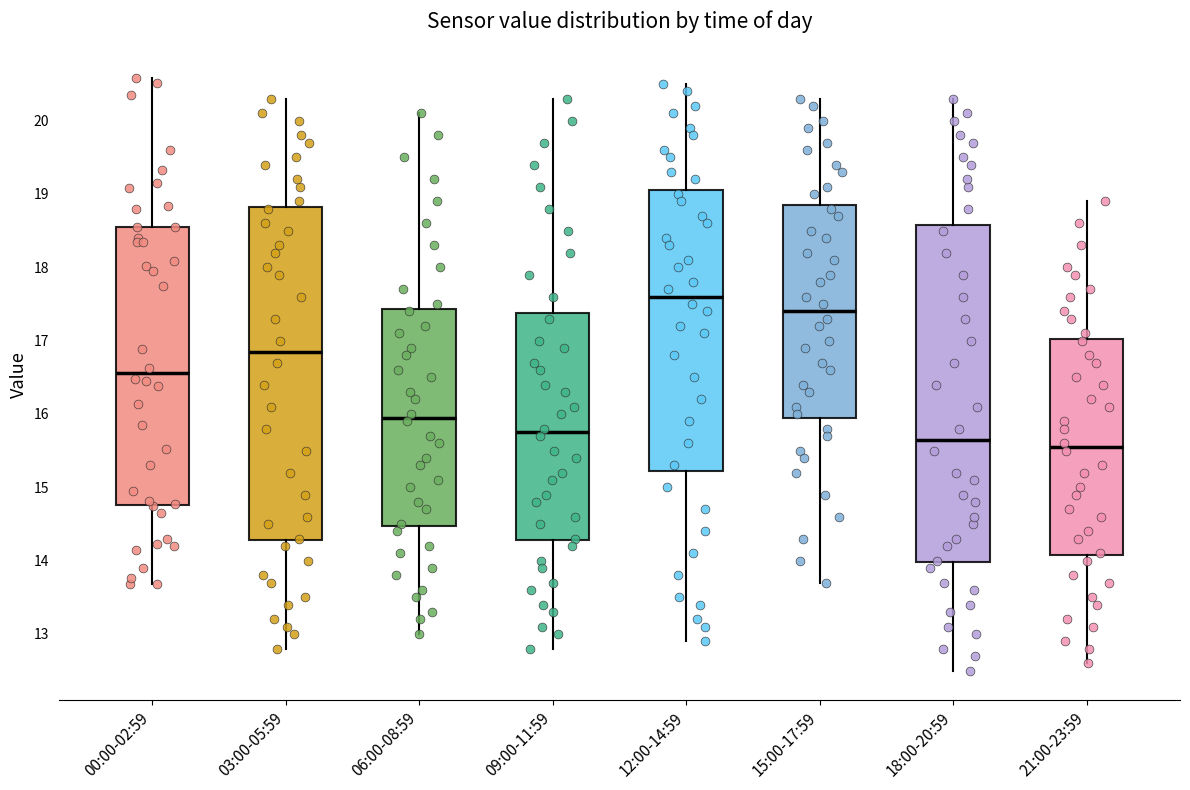

Reading left to right, read every box against the y-axis: the position of its median line, the range the box covers, and the ends of its whiskers. The values are not printed on the chart, so give them approximately, as read against the axis.

00:00-02:59: median 16.6, box 14.8 to 18.6, whiskers 13.7 to 20.6
03:00-05:59: median 16.9, box 14.3 to 18.8, whiskers 12.8 to 20.3
06:00-08:59: median 16.0, box 14.5 to 17.4, whiskers 13.0 to 20.1
09:00-11:59: median 15.8, box 14.3 to 17.4, whiskers 12.8 to 20.3
12:00-14:59: median 17.6, box 15.2 to 19.1, whiskers 12.9 to 20.5
15:00-17:59: median 17.4, box 16.0 to 18.9, whiskers 13.7 to 20.3
18:00-20:59: median 15.7, box 14.0 to 18.6, whiskers 12.5 to 20.3
21:00-23:59: median 15.6, box 14.1 to 17.0, whiskers 12.6 to 18.9